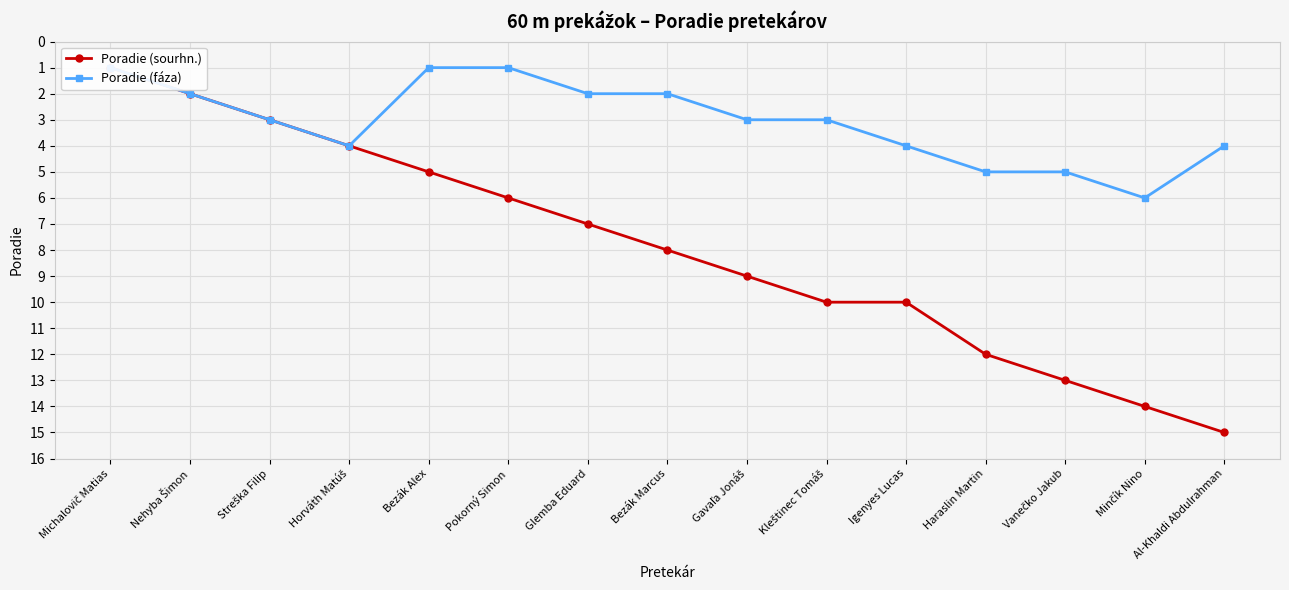

True or false: Poradie (sourhn.) and Poradie (fáza) intersect in this chart.

False